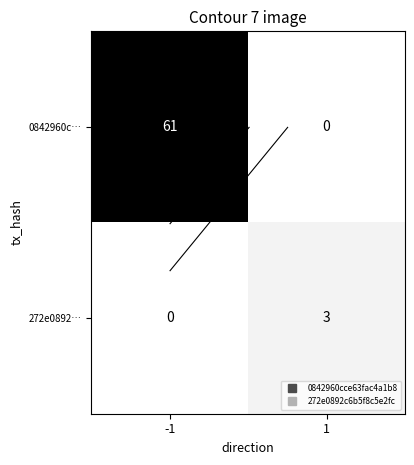

How many 272e0892… values are between 0 and 3?

2